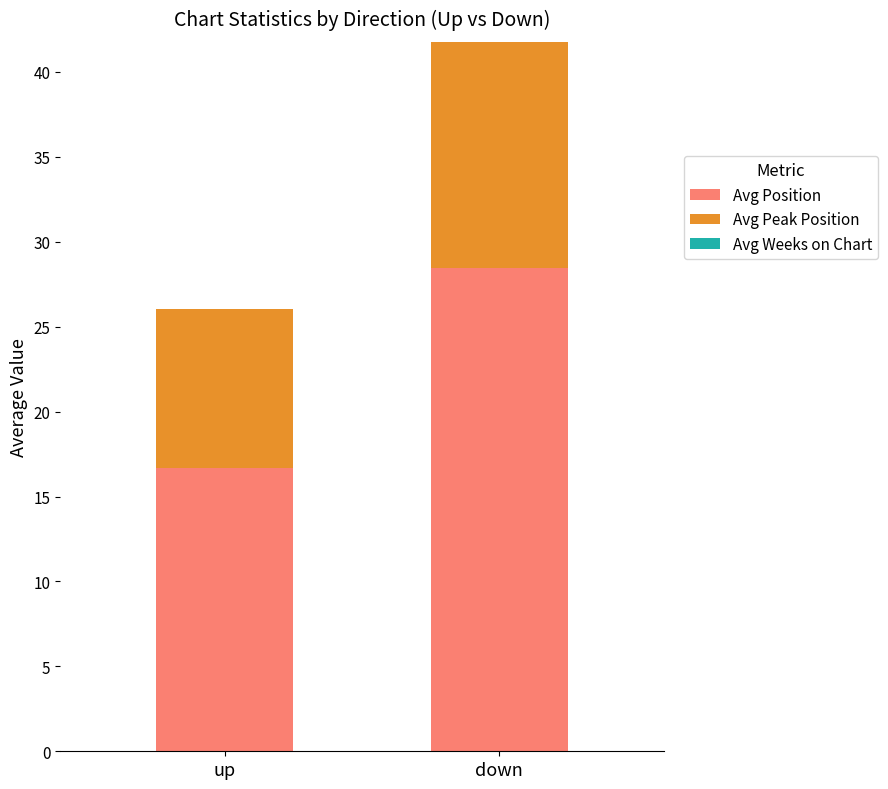

What is the total value across all series at up?

26.0